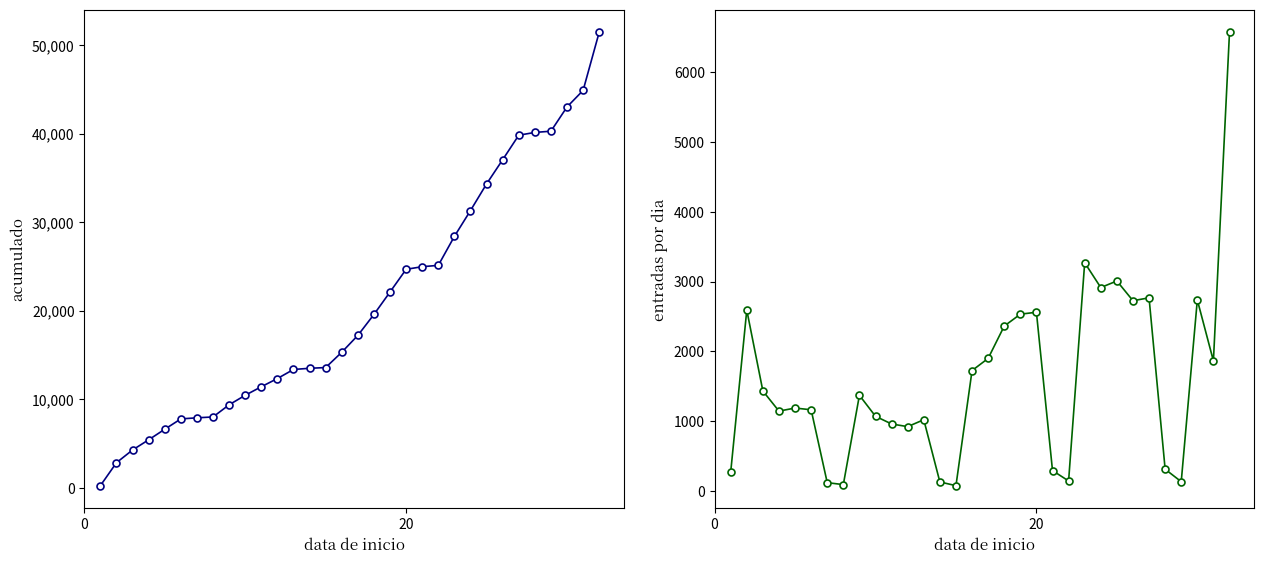

How many data points in Acumulado are above 17226?

15